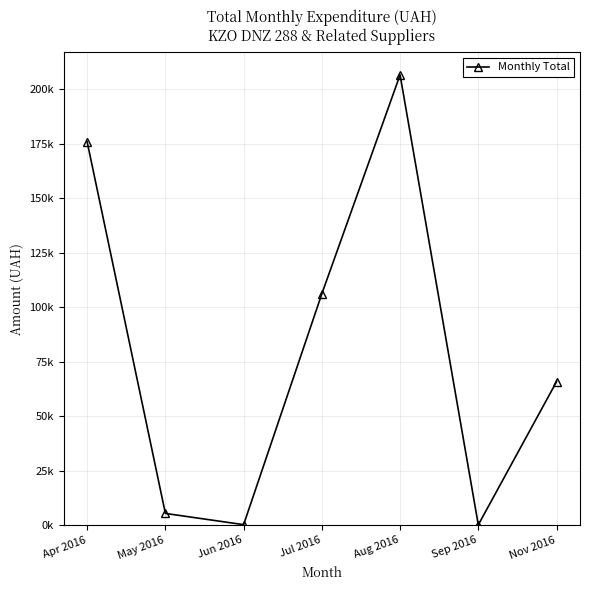

Is this an area chart (filled region under the line)?

No